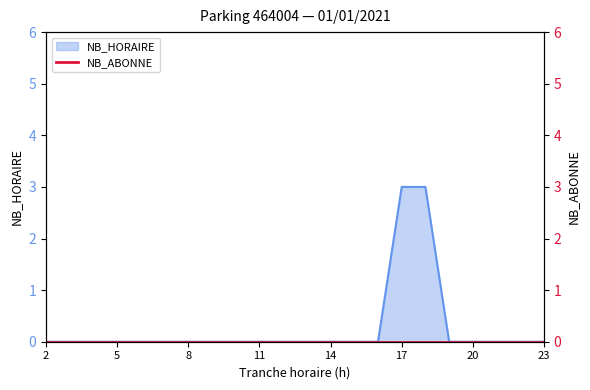

True or false: the data shows 0 at 3.

True